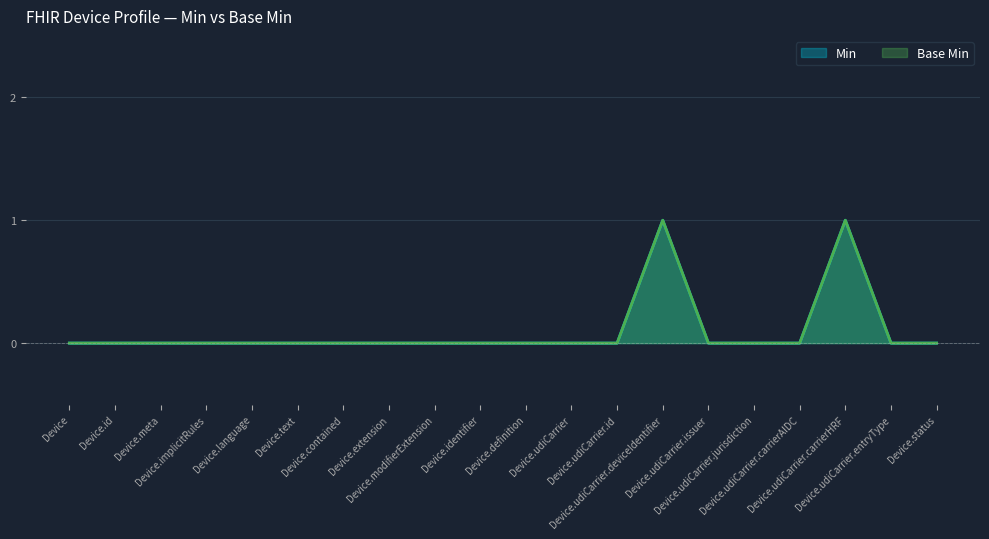

What is the maximum value shown in the chart?

1